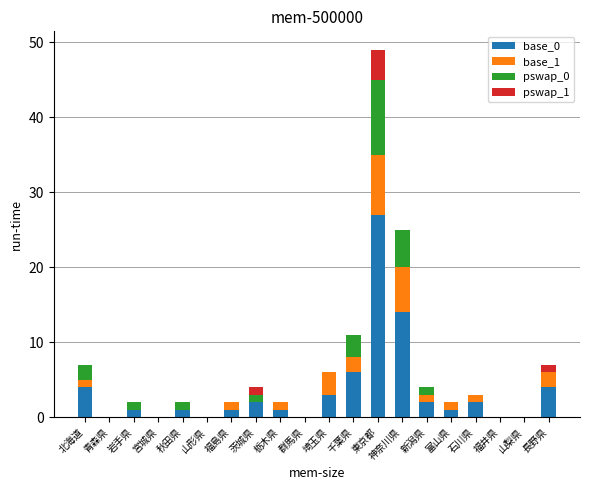

At which category is the sum across all series the highest?

東京都